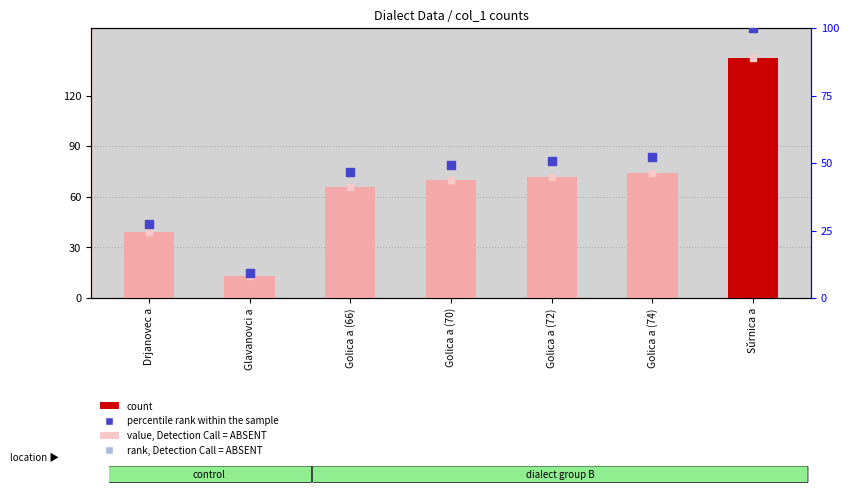

At how many categories does at least one series exceed 129?

1